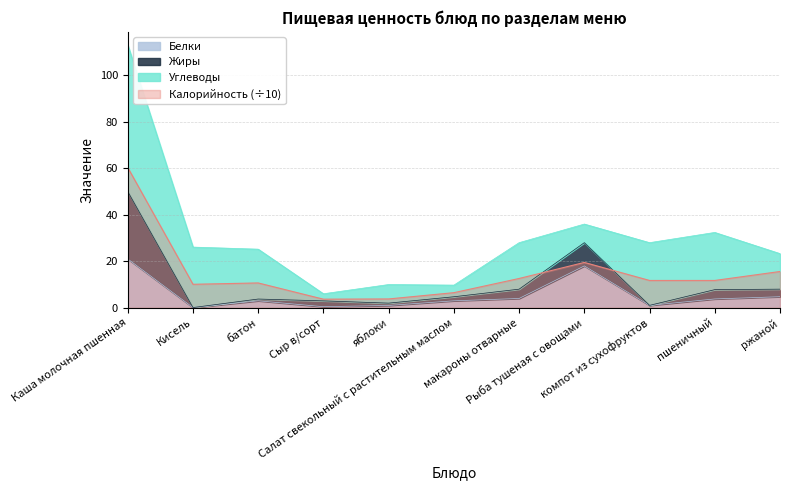

True or false: Калорийность and Белки intersect in this chart.

False